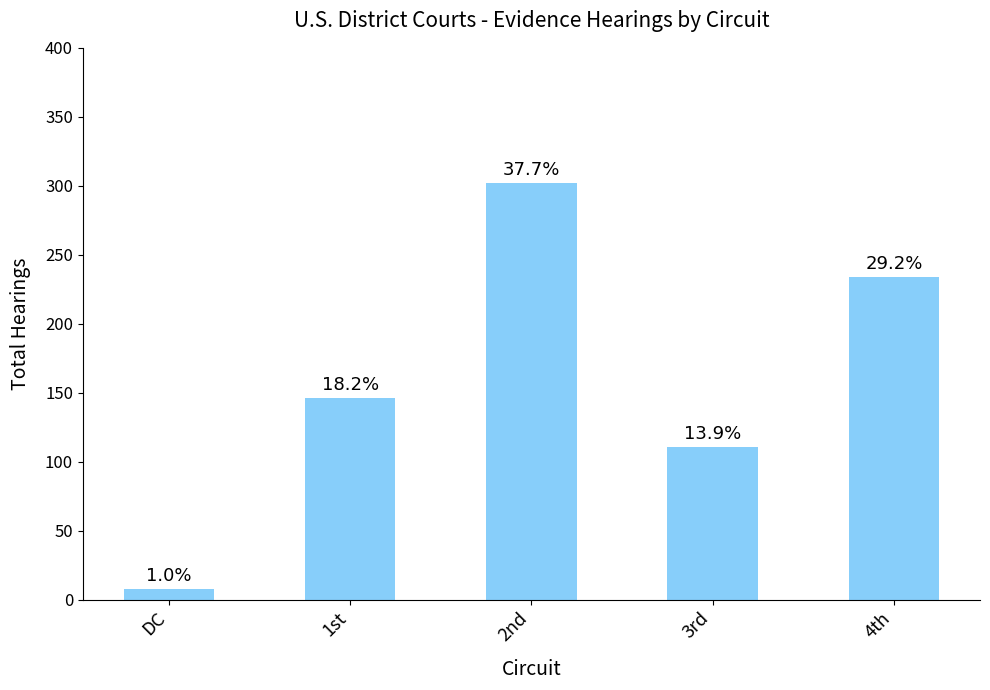

What is the label of the 5th bar from the right?

DC